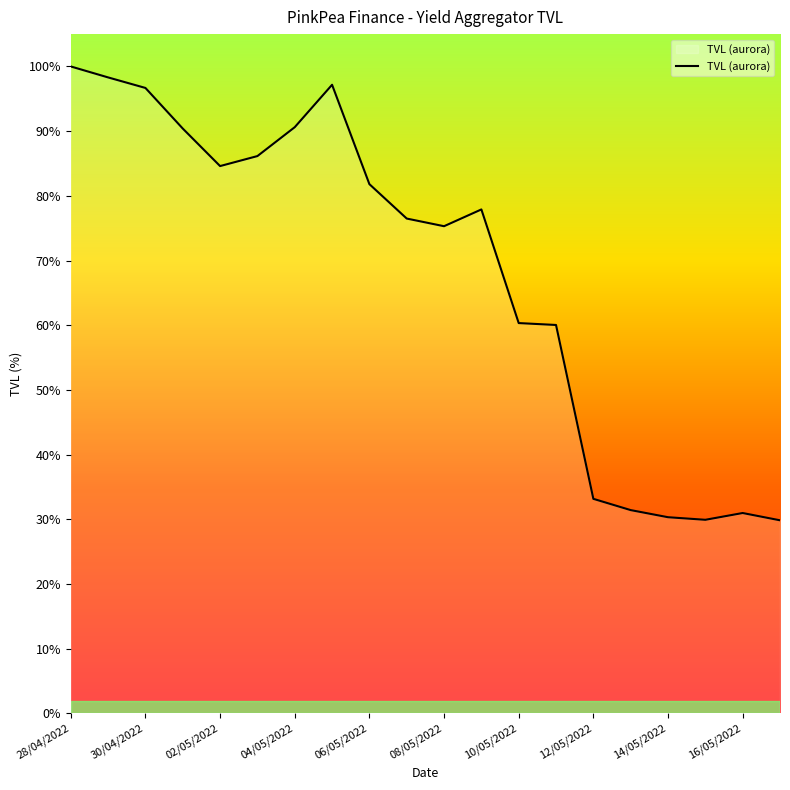

Reading left to right, extract all data points from this chart.

4599694.9	4521785.6	4446921.1	4158221.5	3891471.8	3962533.8	4167970.1	4469488.4	3762962.4	3518350.3	3463962.2	3583200.7	2775310.0	2761730.0	1525720.2	1445637.5	1395041.4	1376716.9	1424902.8	1373150.5